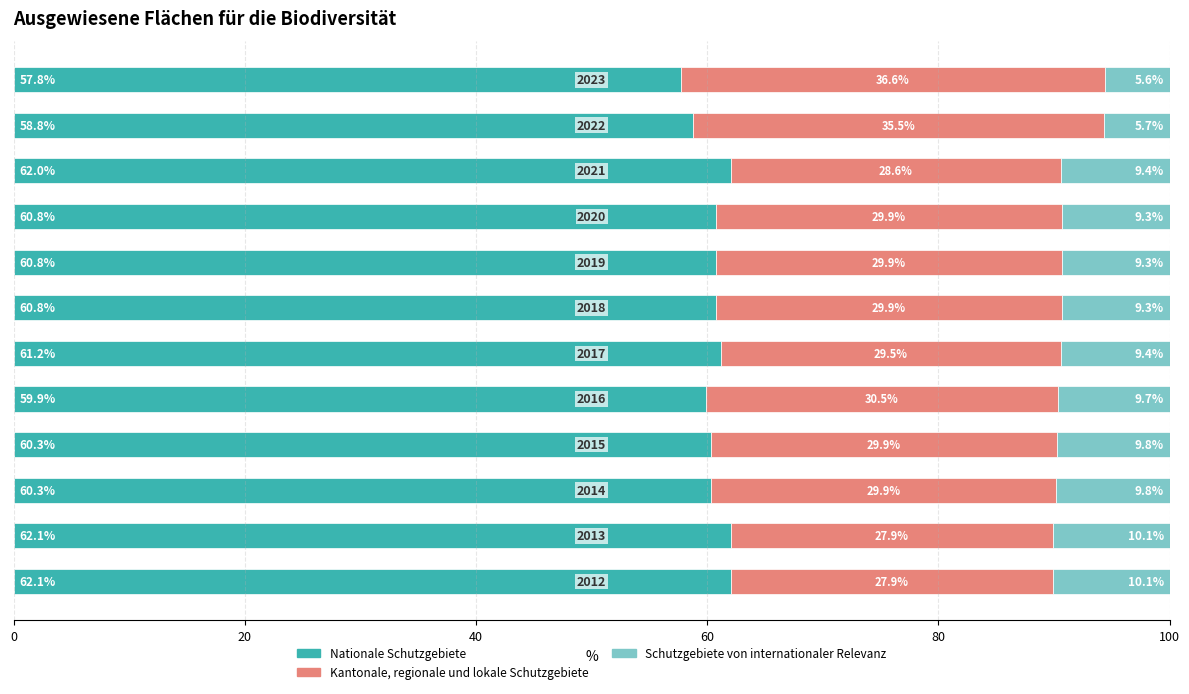

What is the highest value of the Nationale Schutzgebiete series?

62.1